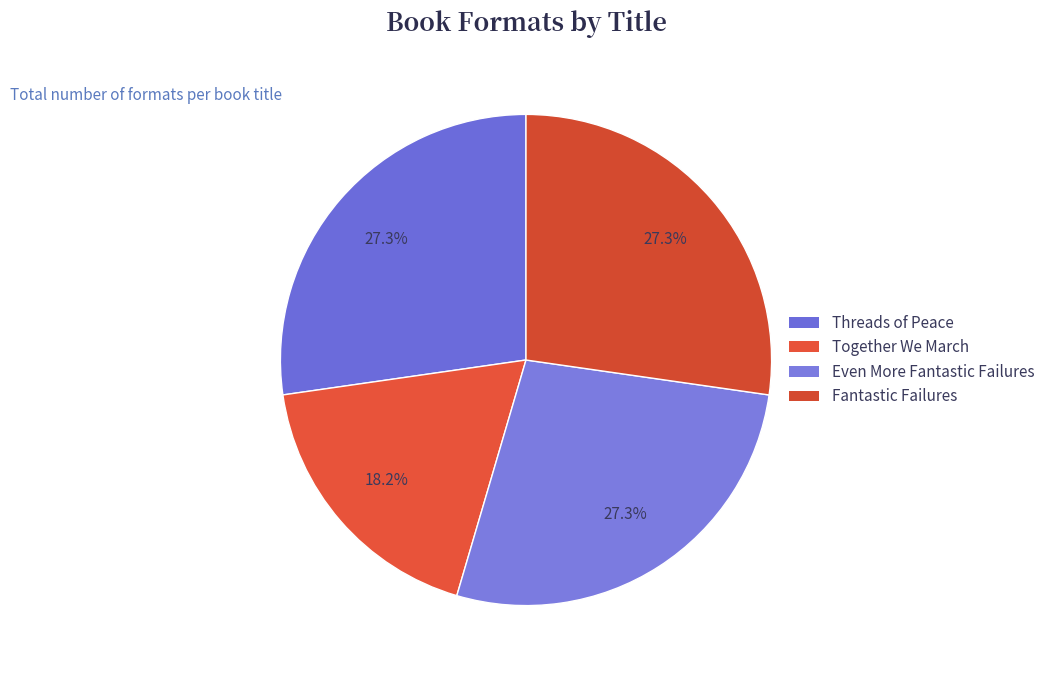

Between Threads of Peace and Fantastic Failures, which is larger?

Threads of Peace